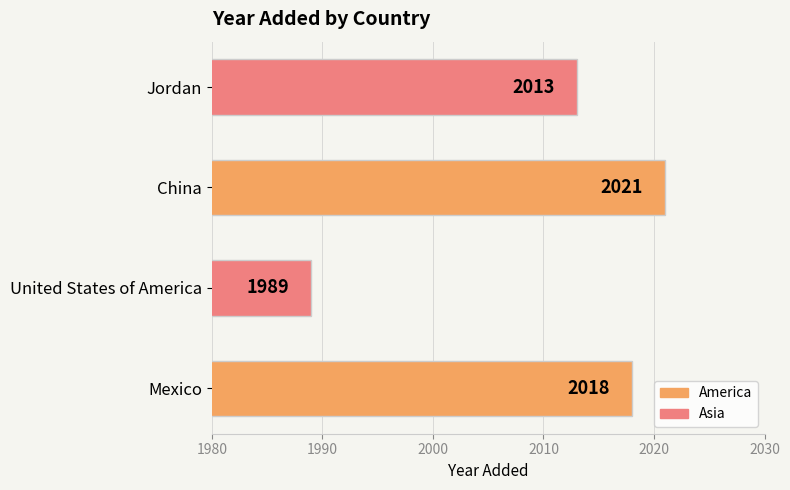

At which label is the value closest to 2005?

Jordan